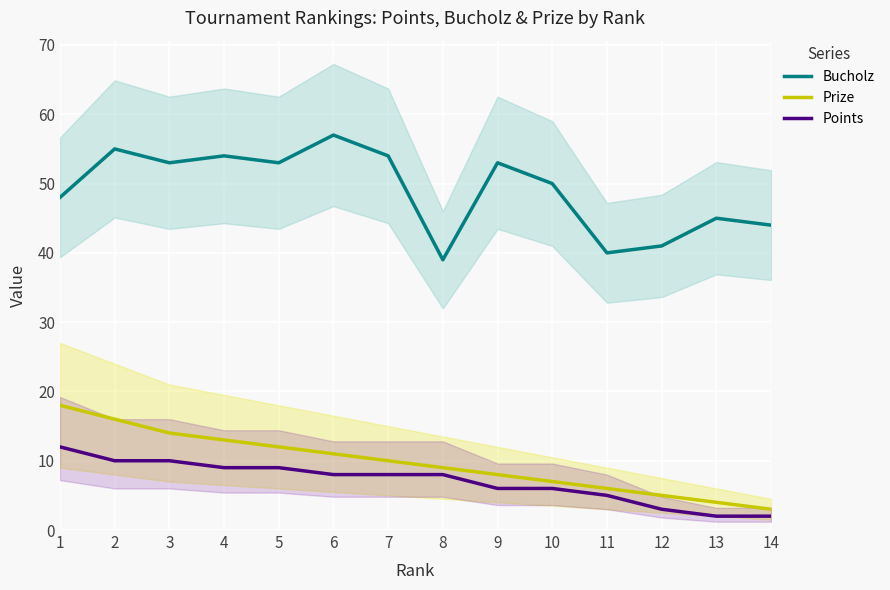

Reading left to right, list all the values displayed in this chart.

Bucholz: 1=48	2=55	3=53	4=54	5=53	6=57	7=54	8=39	9=53	10=50	11=40	12=41	13=45	14=44
Prize: 1=18	2=16	3=14	4=13	5=12	6=11	7=10	8=9	9=8	10=7	11=6	12=5	13=4	14=3
Points: 1=12	2=10	3=10	4=9	5=9	6=8	7=8	8=8	9=6	10=6	11=5	12=3	13=2	14=2